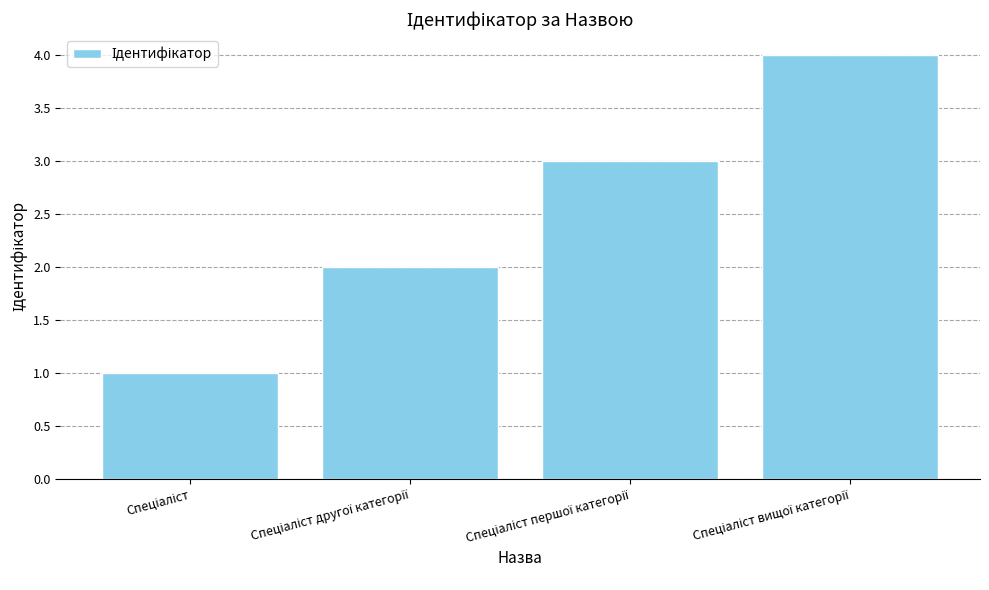

How many bars are there in total?

4